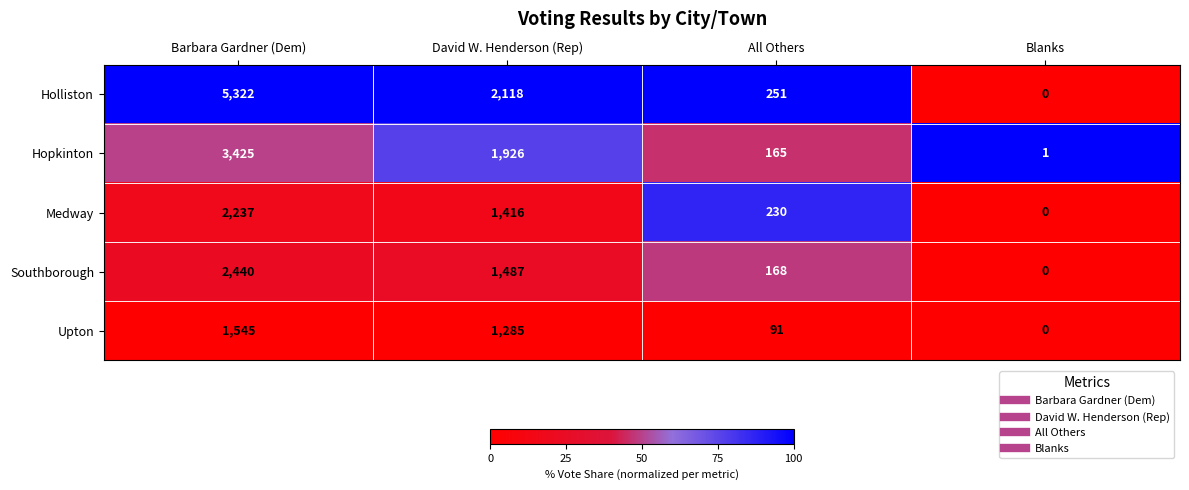

What is the sum of all Hopkinton values?

5517